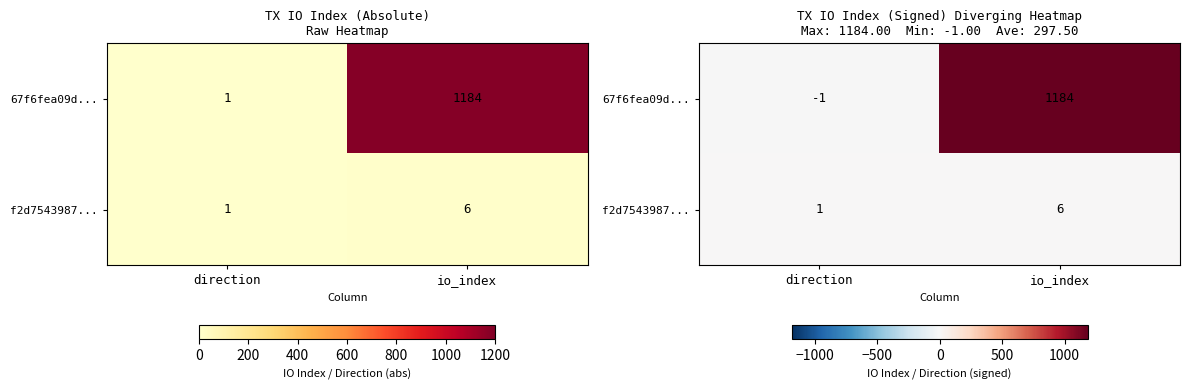

What is the difference between the highest and lowest values at io_index?

1178